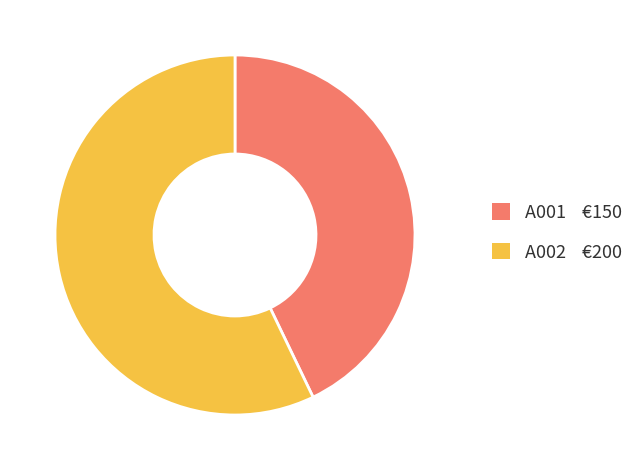

True or false: A001 accounts for 37% of the total.

False